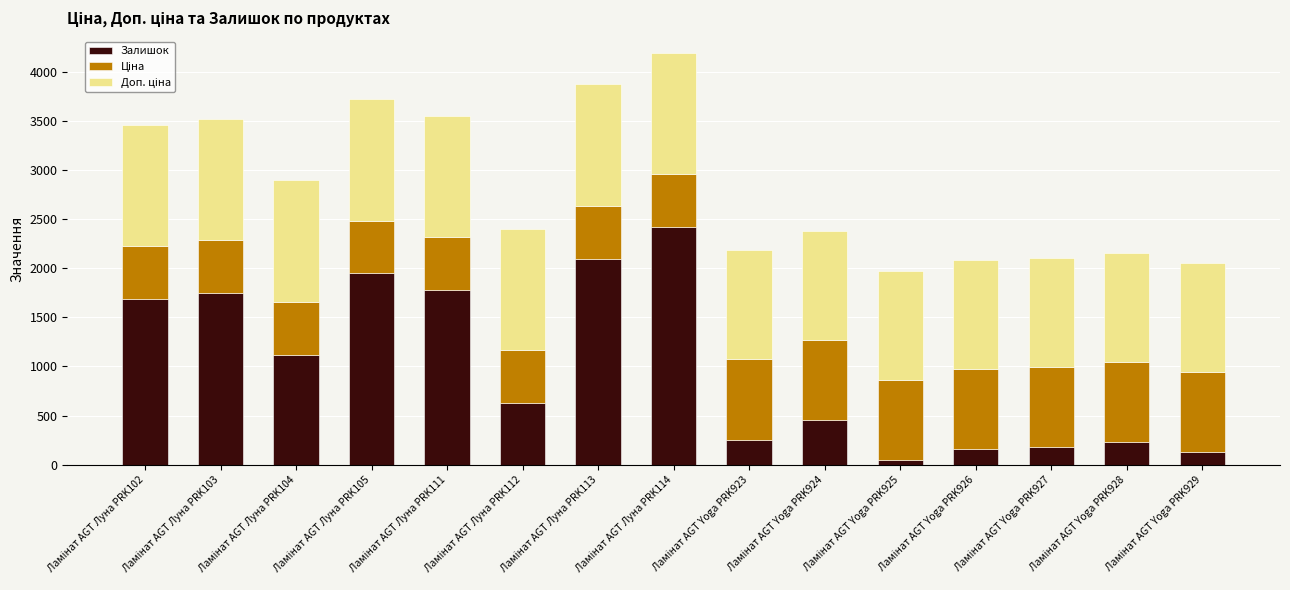

What is the difference between the second highest and minimum values in the Залишок series?

2050.0